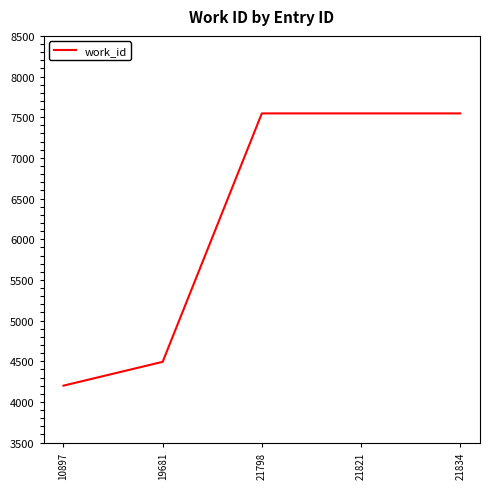

What is the change in value from 10897 to 21834?

+3347